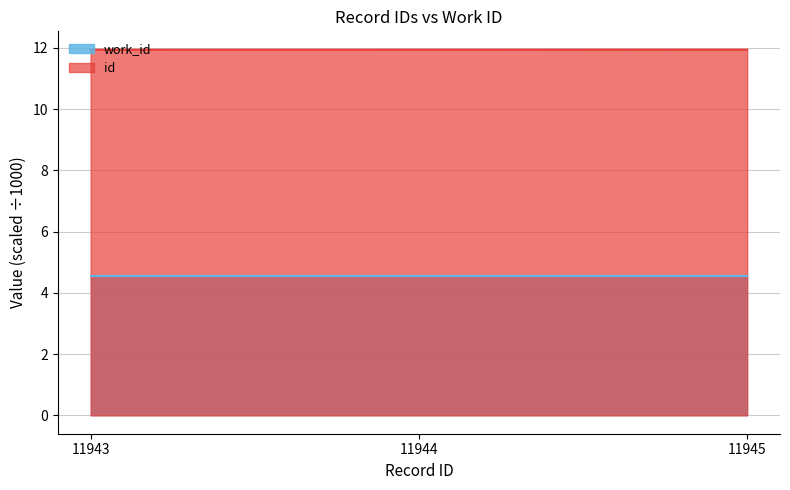

Does the chart display data point markers on the line(s)?

No